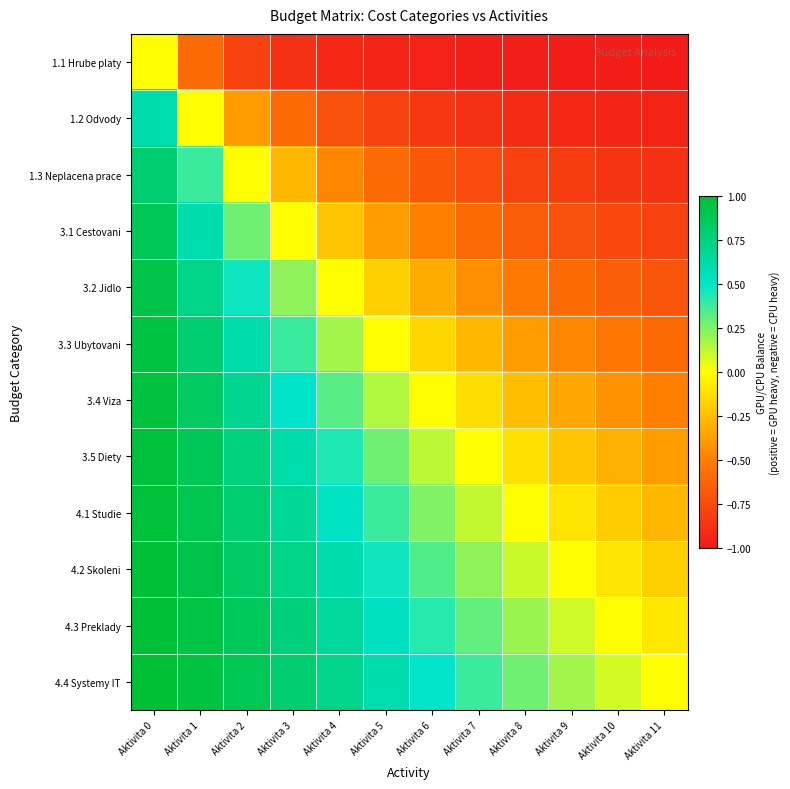

At which category is the sum across all series the highest?

Aktivita 0